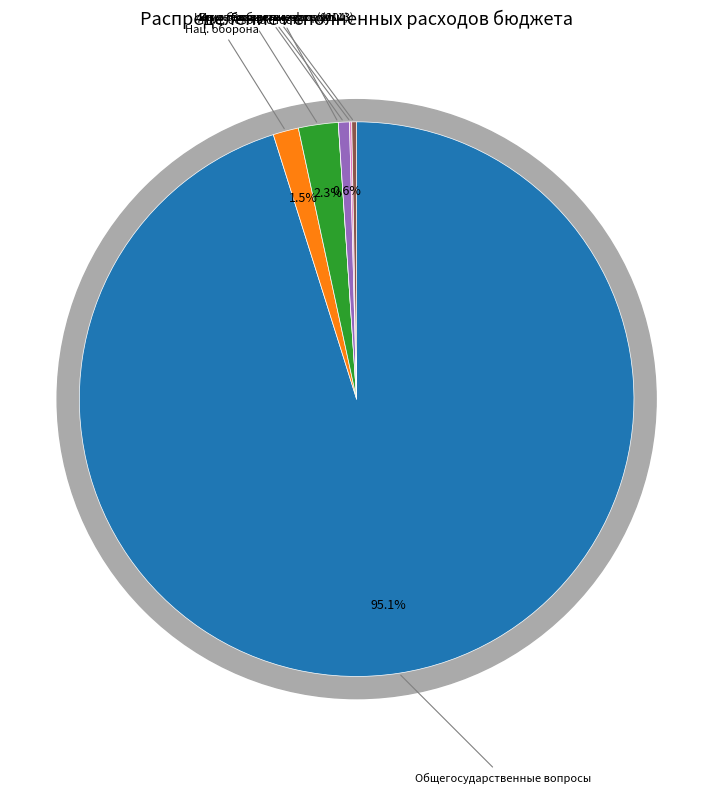

True or false: Иные бюджетные ассигнования (0113) accounts for 0% of the total.

True